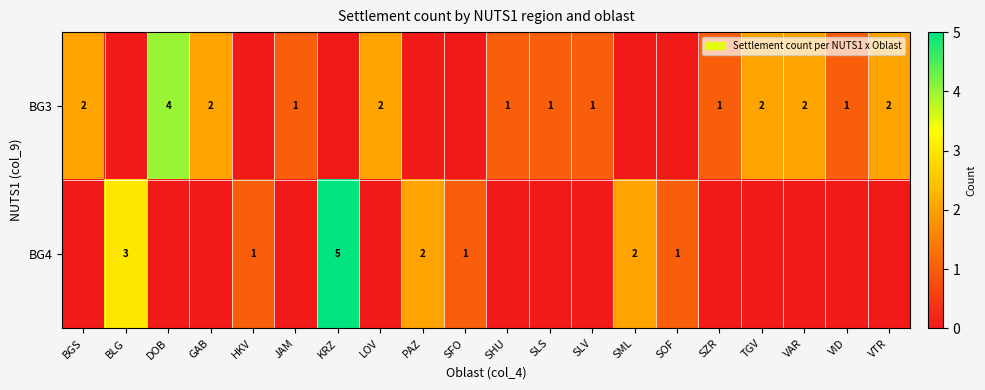

True or false: row_1 has a value of -3 at DOB.

False